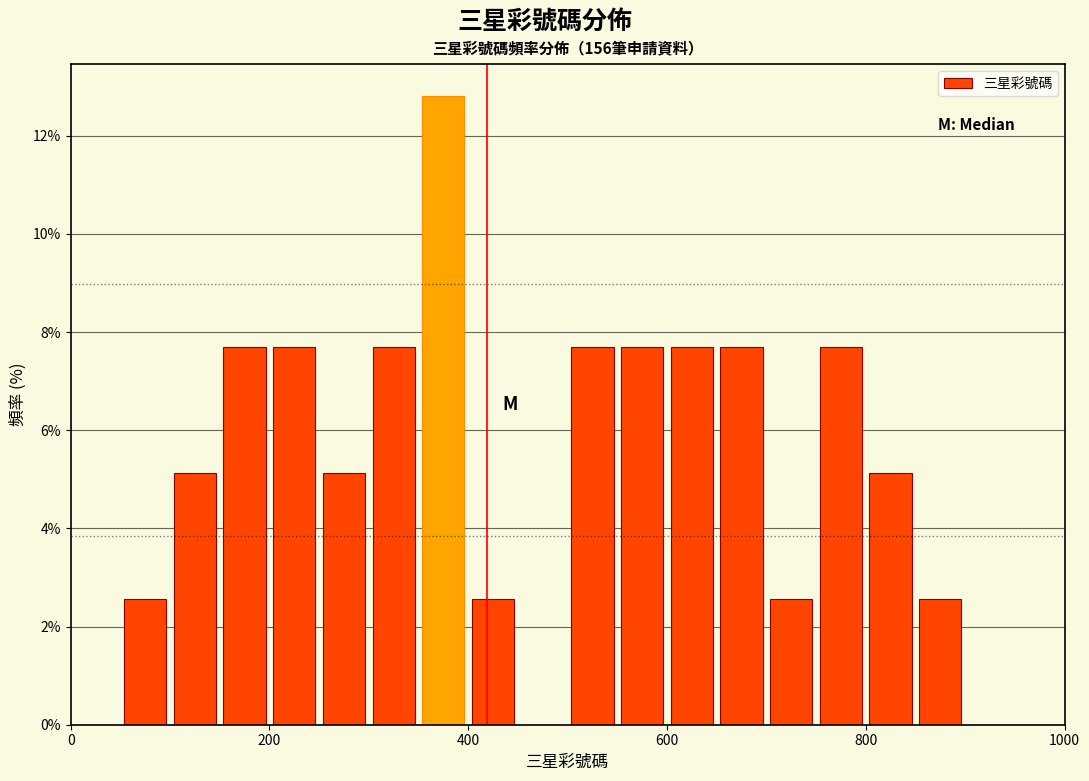

Around what value on the x-axis is the tallest bar? Give the approximate position of its centre, as read against the axis.

380